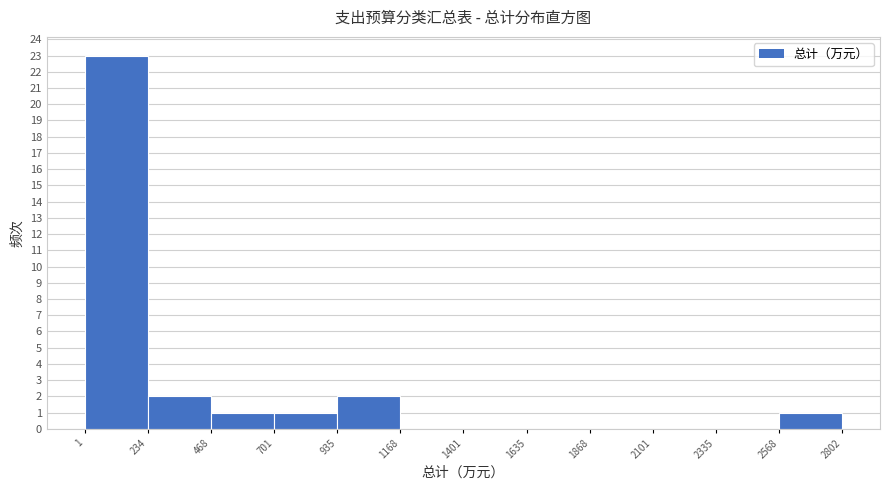

How tall is the bar that spans 468 to 701 on the x-axis? The values are not printed on the chart, so give them approximately, as read against the axis.

1